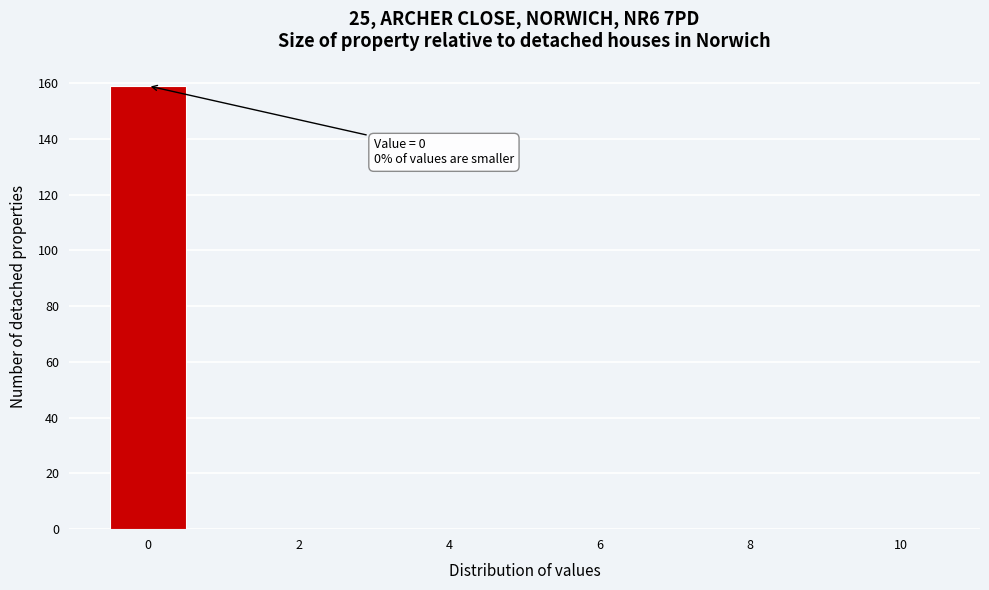

Which range on the x-axis has the tallest bar?

-0.5 to 0.5